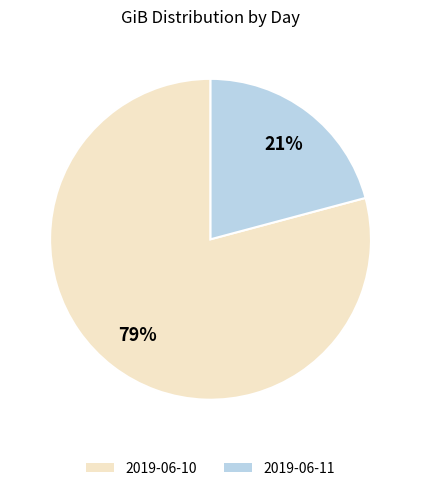

Count the number of slices in the pie.

2